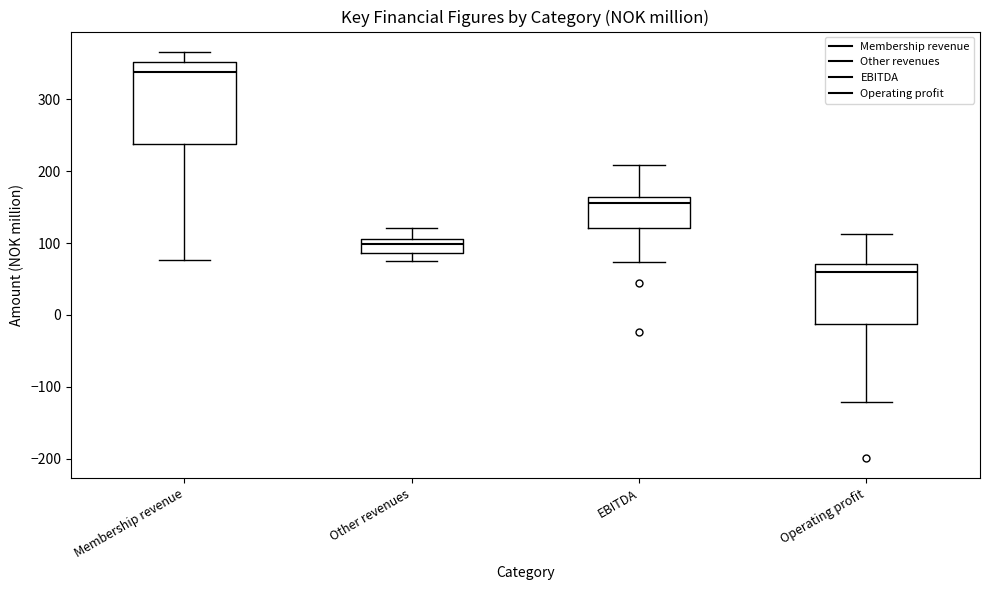

Reading left to right, read every box against the y-axis: the position of its median line, the range the box covers, and the ends of its whiskers. The values are not printed on the chart, so give them approximately, as read against the axis.

Membership revenue: median 340, box 240 to 350, whiskers 80 to 370
Other revenues: median 100, box 90 to 110, whiskers 80 to 120
EBITDA: median 160 (just below the box's upper edge), box 120 to 160, whiskers 70 to 210
Operating profit: median 60, box -10 to 70, whiskers -120 to 110